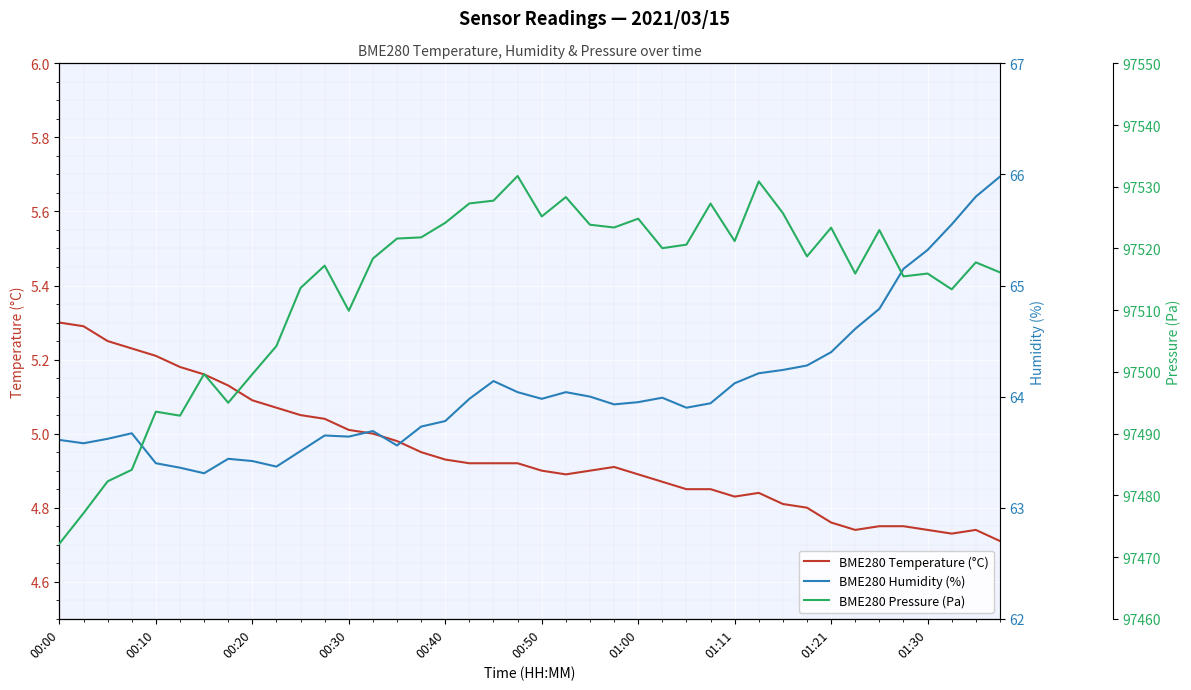

Rank the series at 01:30 from highest to lowest value.

BME280 Pressure (Pa), BME280 Humidity (%), BME280 Temperature (°C)